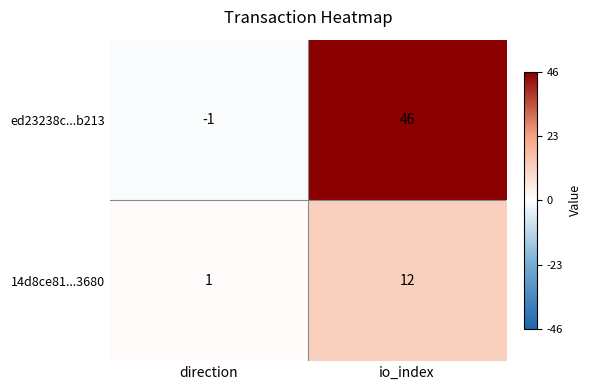

The value of 14d8ce81...3680 at direction is 1. True or false?

True